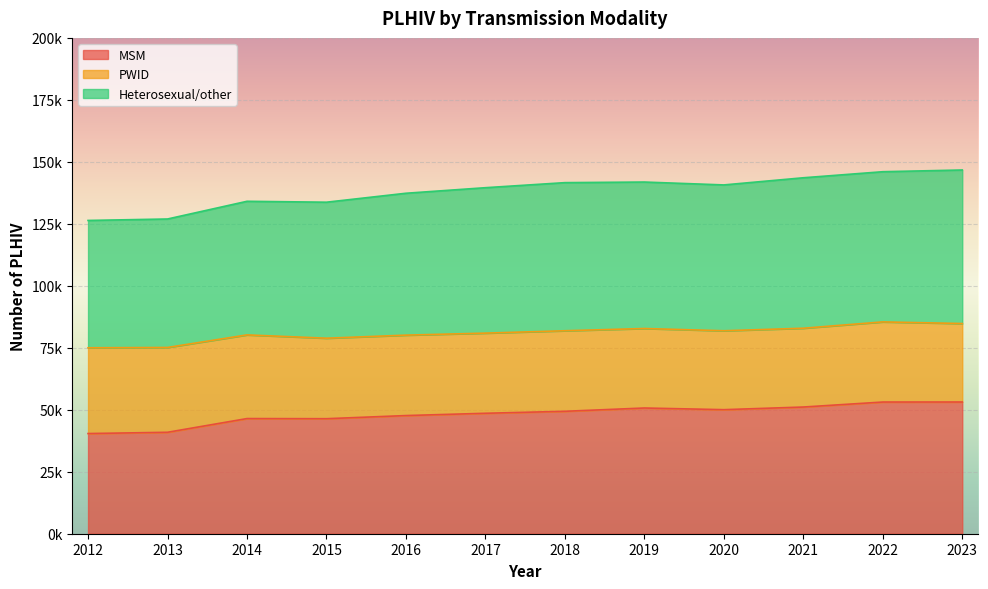

What is the minimum value shown in the chart?

40403.6